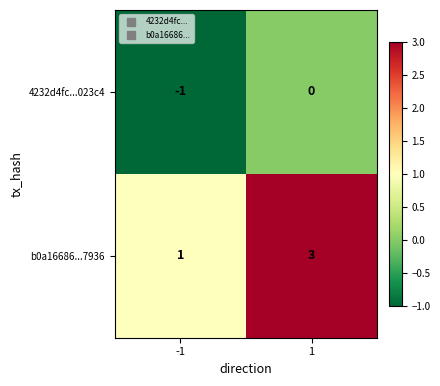

What value does the b0a16686...7936 series have at 1?

3